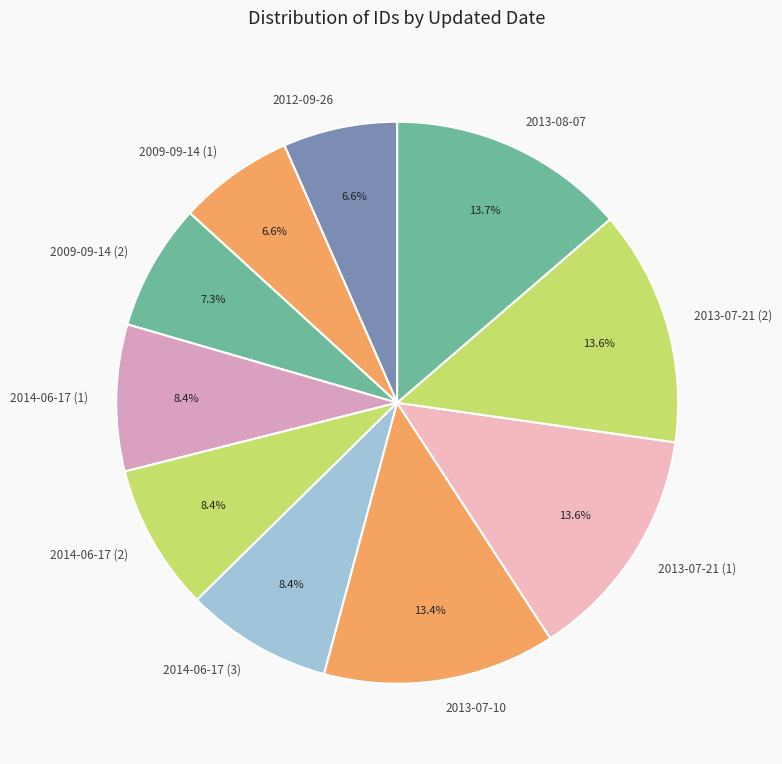

To the nearest percent, what portion does 2013-08-07 represent?

14%